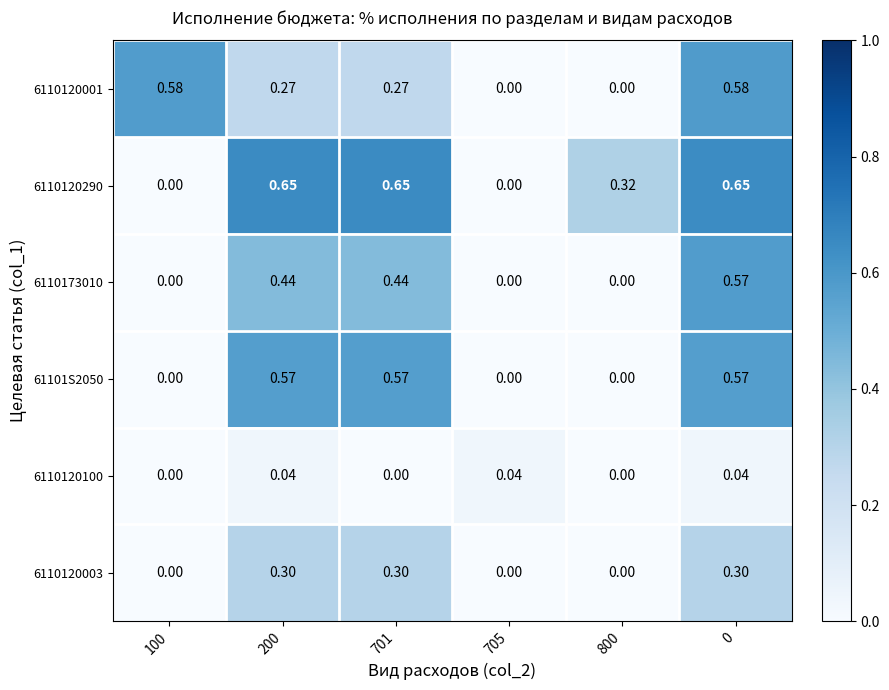

Is the value of 6110173010 at 200 greater than the value of 6110120001 at 800?

Yes